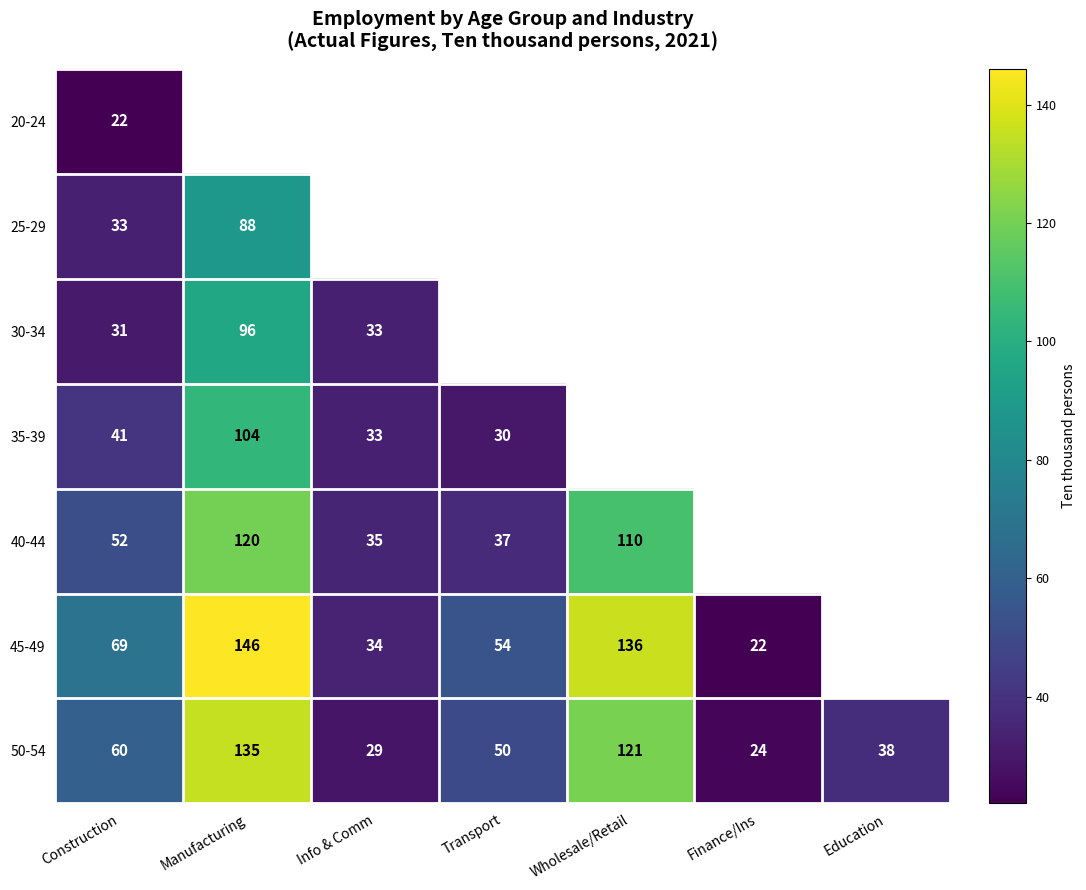

At which category does the chart reach its minimum across all series?

Construction